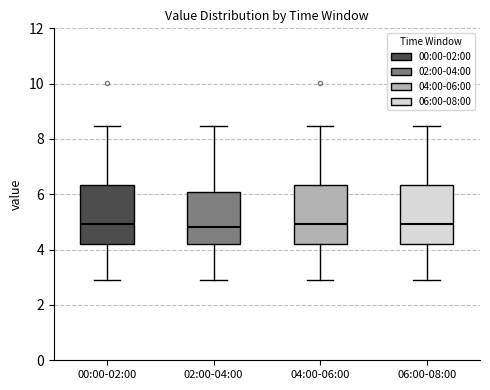

Reading left to right, transcribe this box plot: for each box, give where its median line is, the range the box spans, and where its two whiskers end, as read against the y-axis. The values are not printed on the chart, so give them approximately, as read against the axis.

00:00-02:00: median 5.0, box 4.2 to 6.4, whiskers 3.0 to 8.4
02:00-04:00: median 4.8, box 4.2 to 6.0, whiskers 3.0 to 8.4
04:00-06:00: median 5.0, box 4.2 to 6.4, whiskers 3.0 to 8.4
06:00-08:00: median 5.0, box 4.2 to 6.4, whiskers 3.0 to 8.4